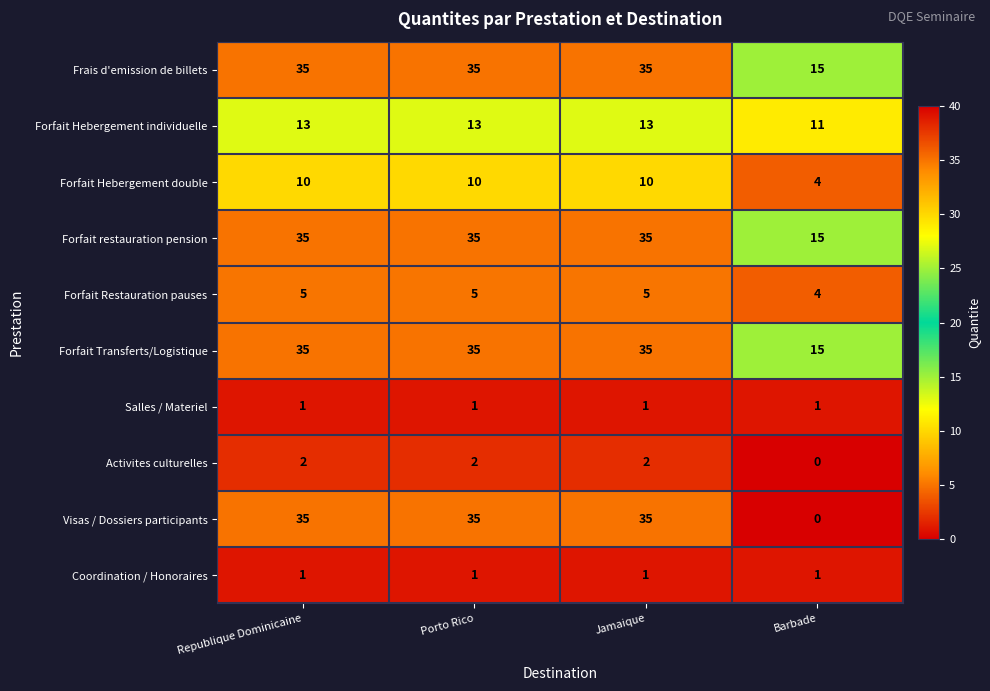

What is the average value of the Frais d'emission de billets series?

30